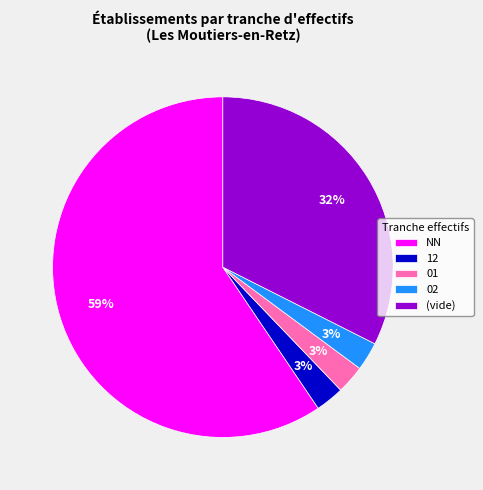

How many segments does this pie chart have?

5